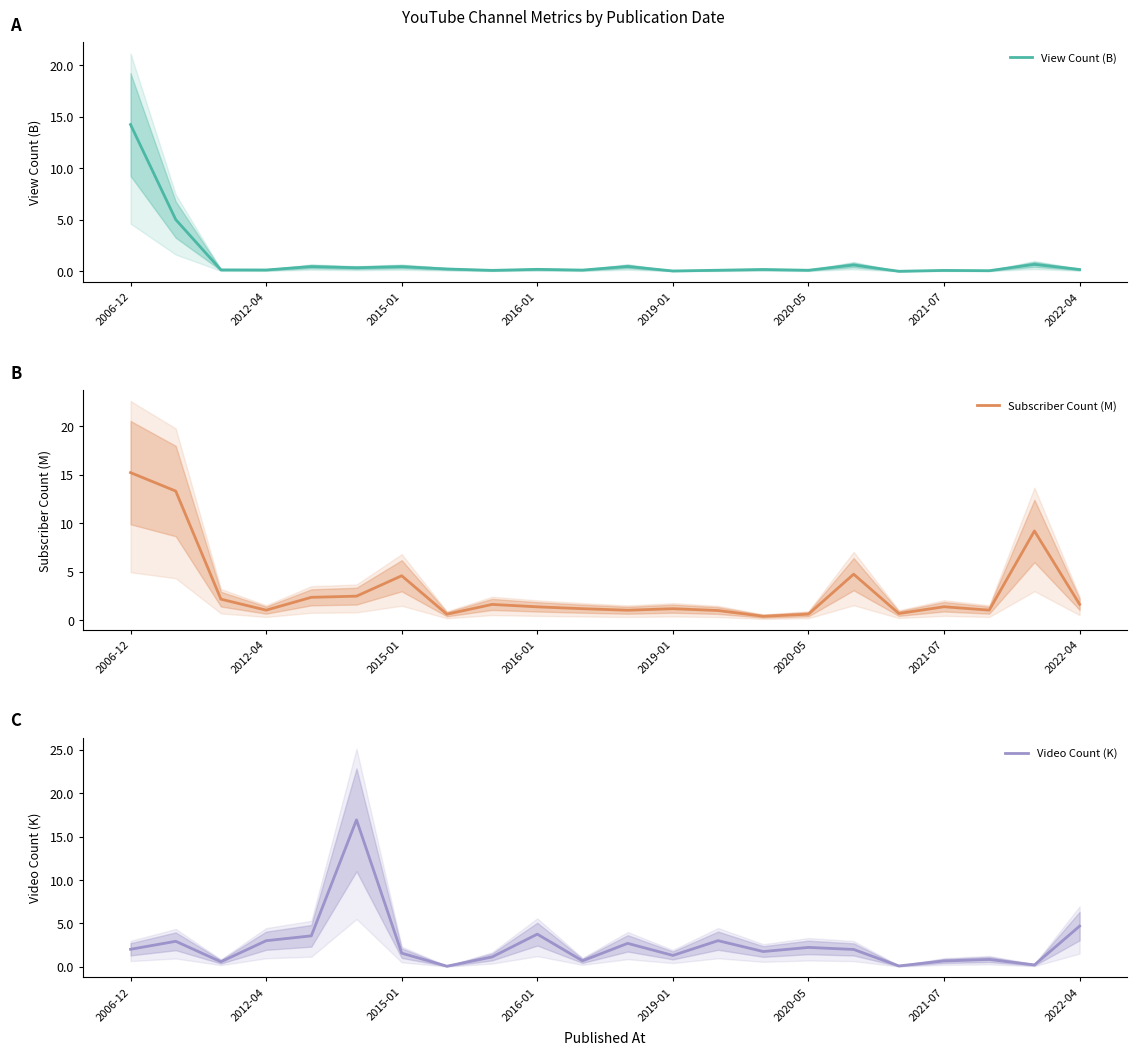

What is the difference between the maximum and minimum values in the Subscriber Count (M) series?

14.8